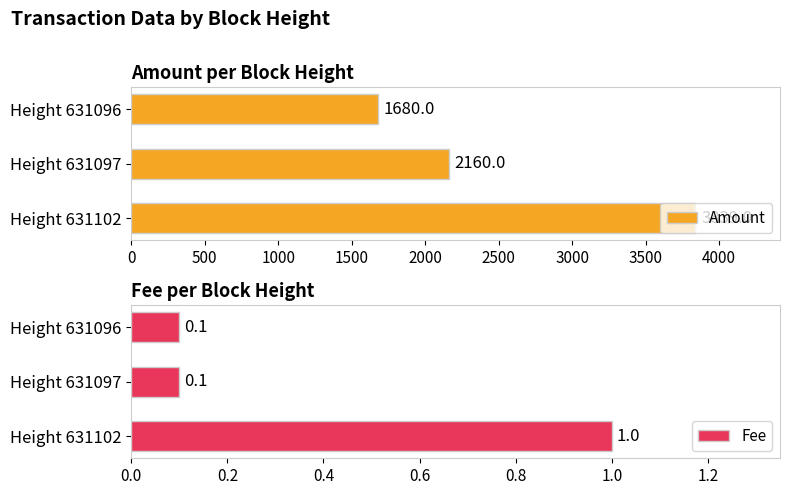

What is the sum of the Fee values at Height 631096 and Height 631102?

1.1